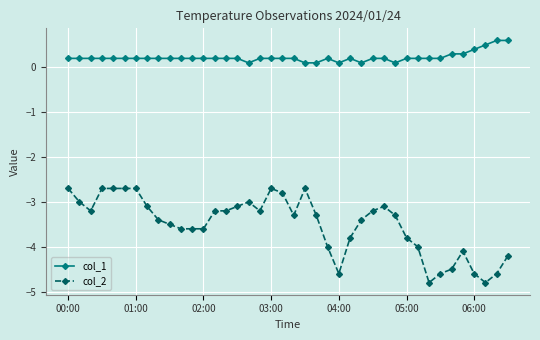

What is the sum of all col_2 values?

-140.4